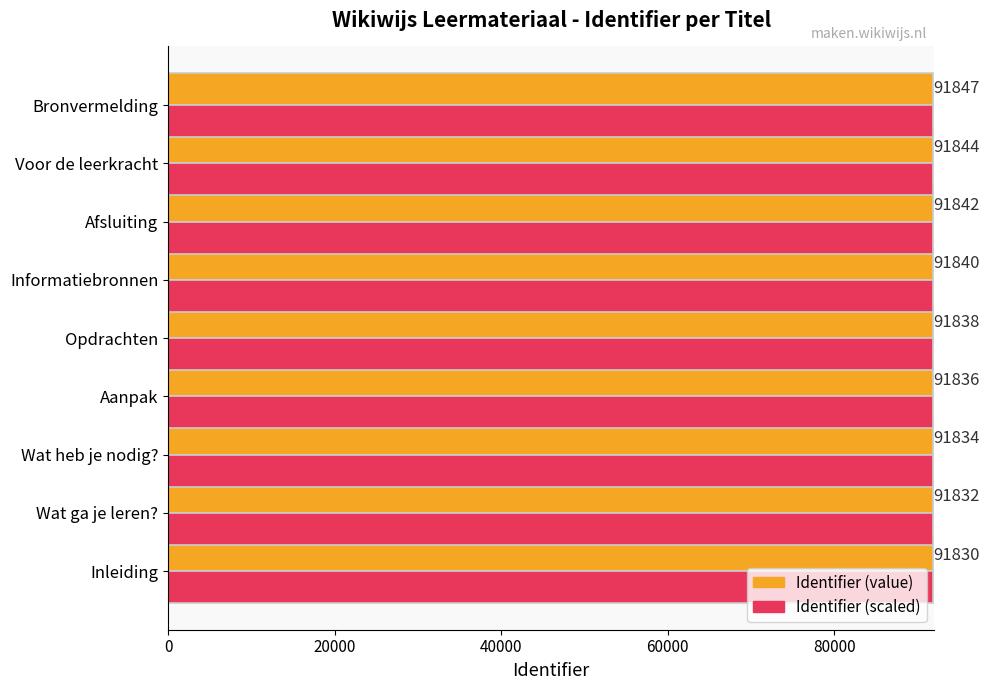

What is the average value of the Identifier (value) series?

91838